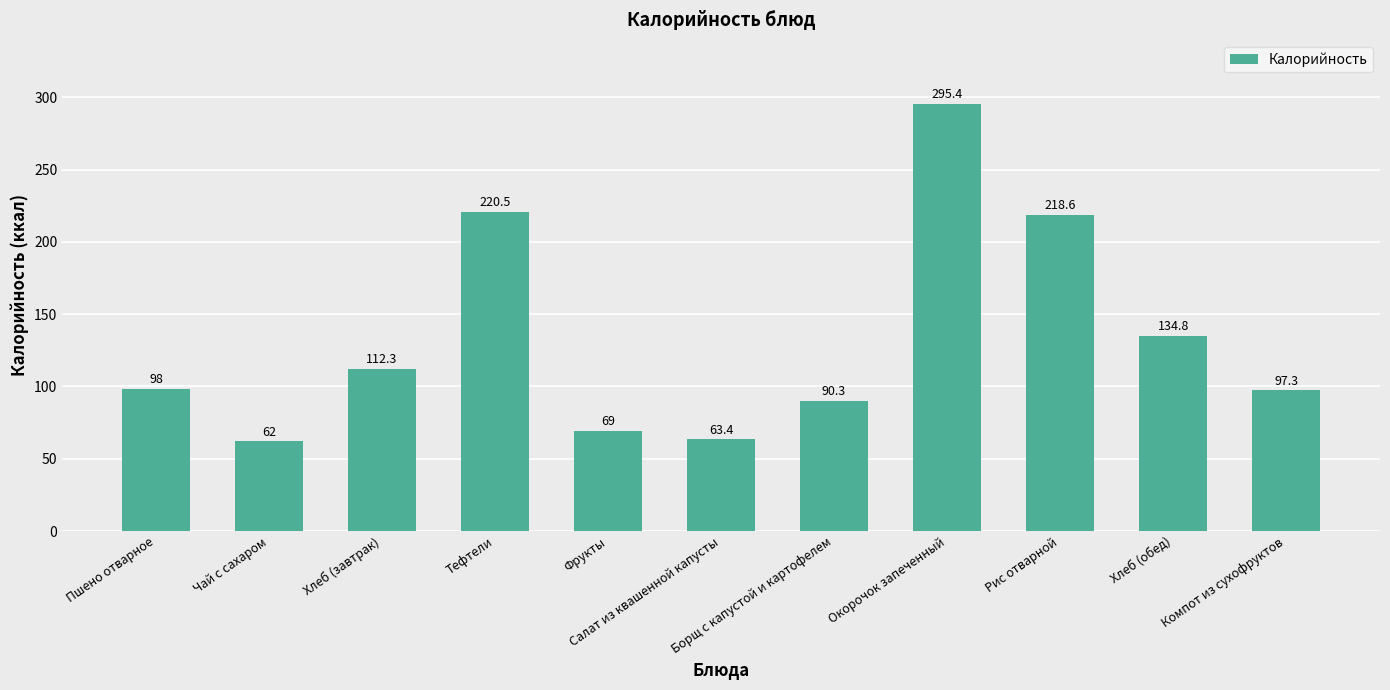

What is the value of the 7th bar from the left?

90.3